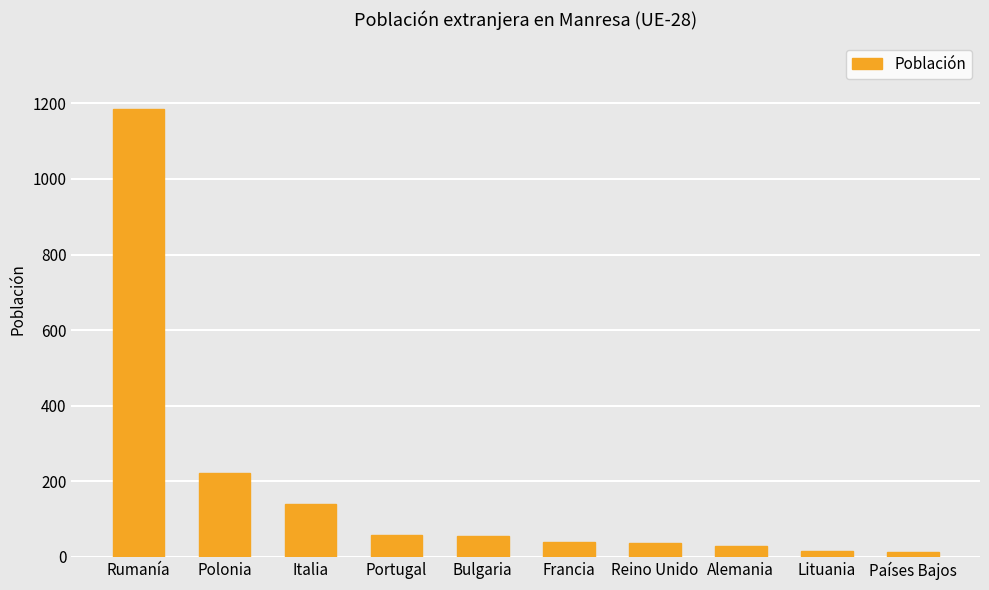

At which category does the chart reach its peak across all series?

Rumanía